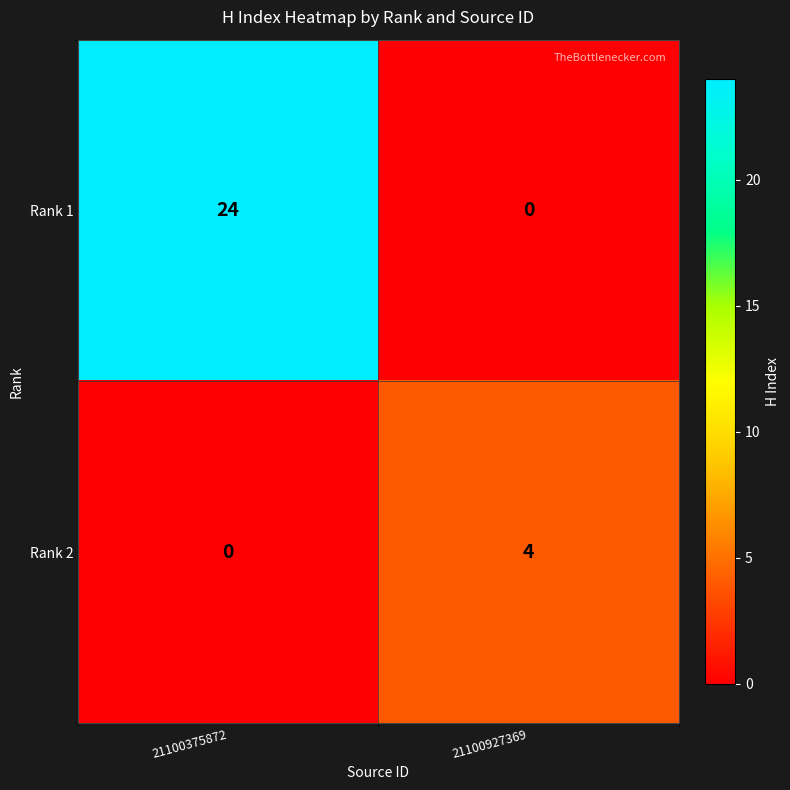

Reading left to right, transcribe all the data shown in this chart.

Rank 1: 21100375872=24	21100927369=0
Rank 2: 21100375872=0	21100927369=4